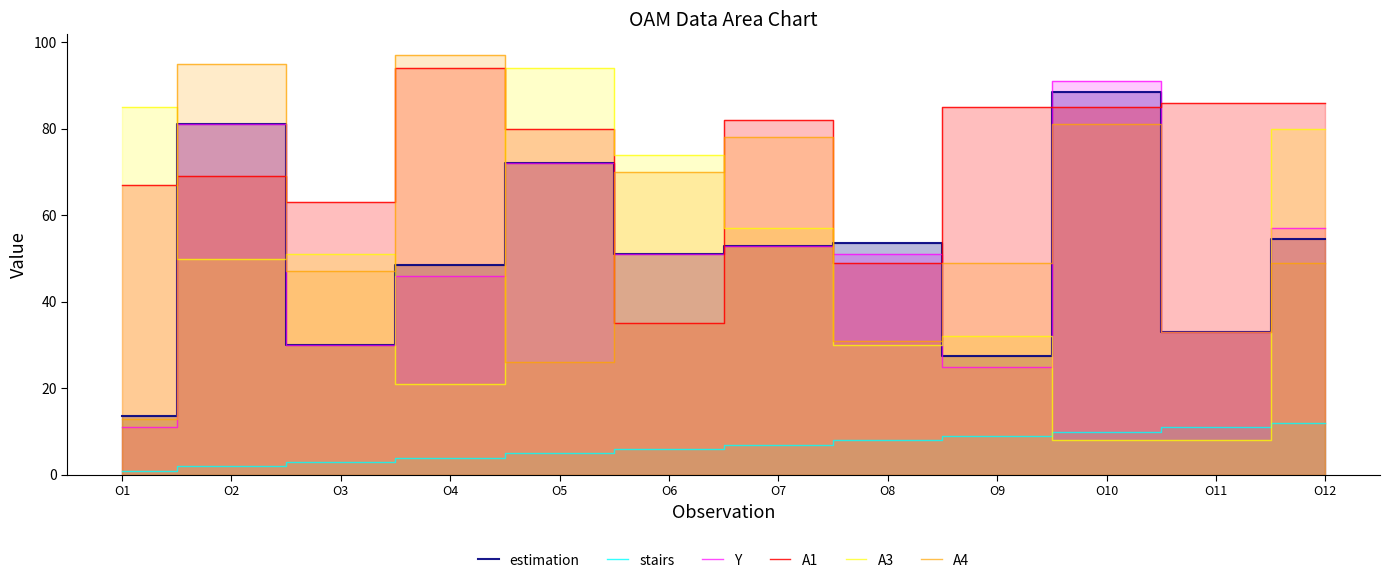

Rank the series by their maximum value, from lowest to highest.

stairs, estimation, Y, A1, A3, A4